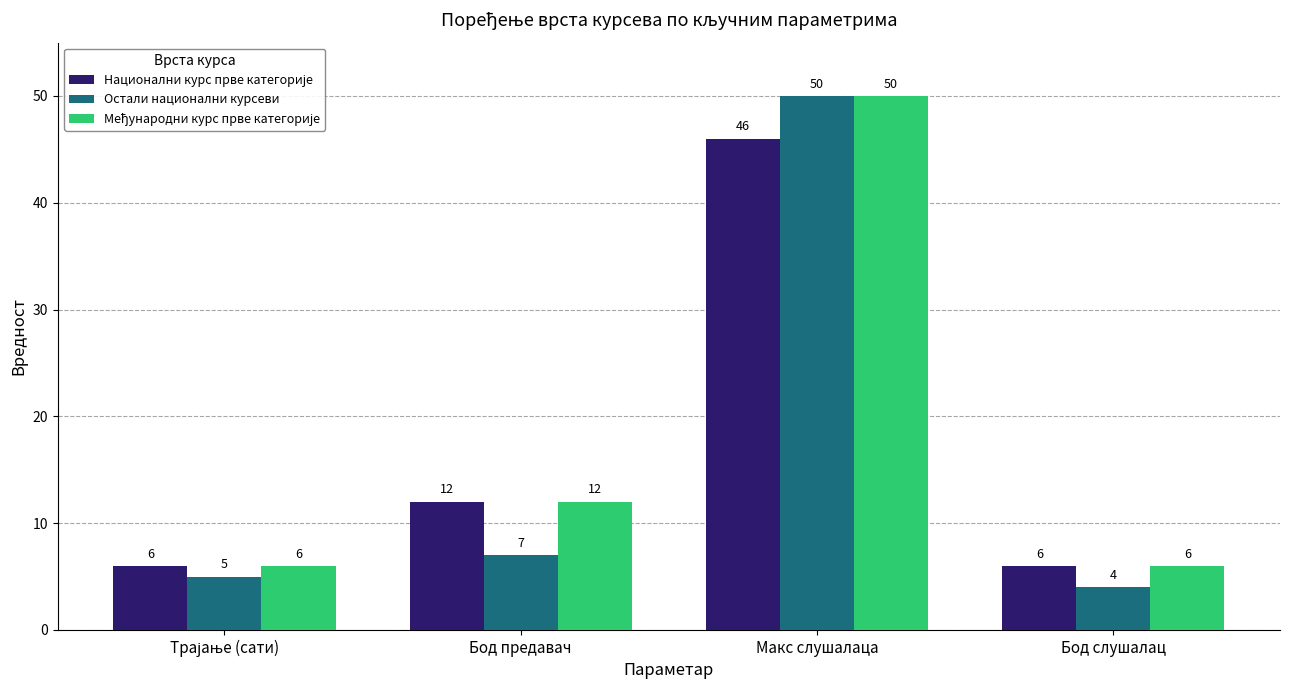

Which category has the highest value across all series?

Макс слушалаца